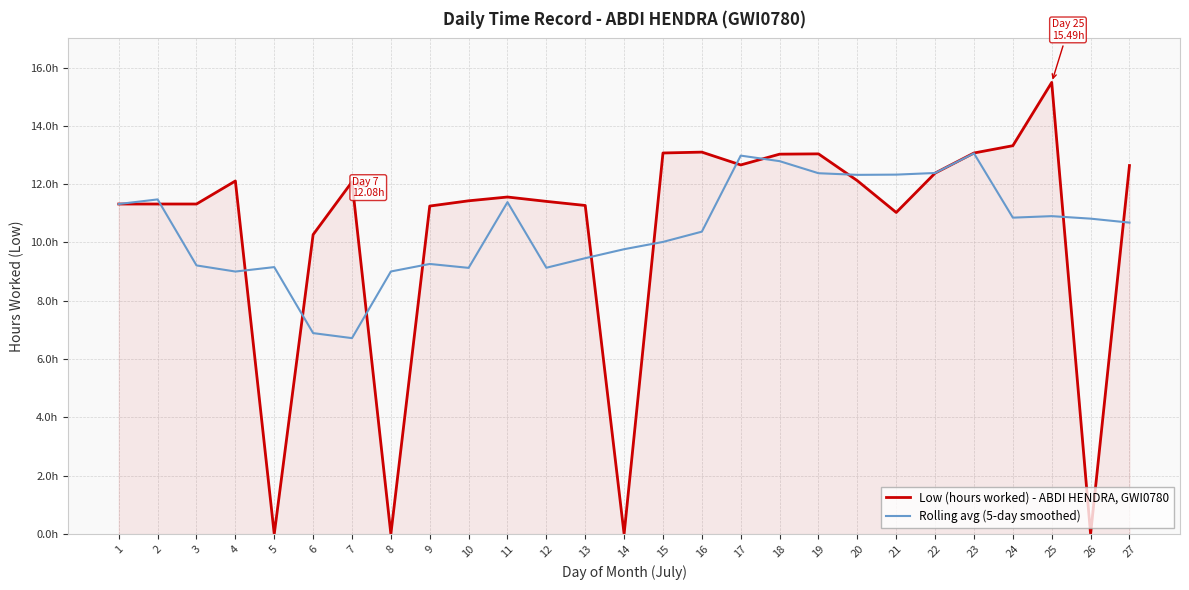

Which category has the highest value in the Low (hours worked) - ABDI HENDRA, GWI0780 series?

25